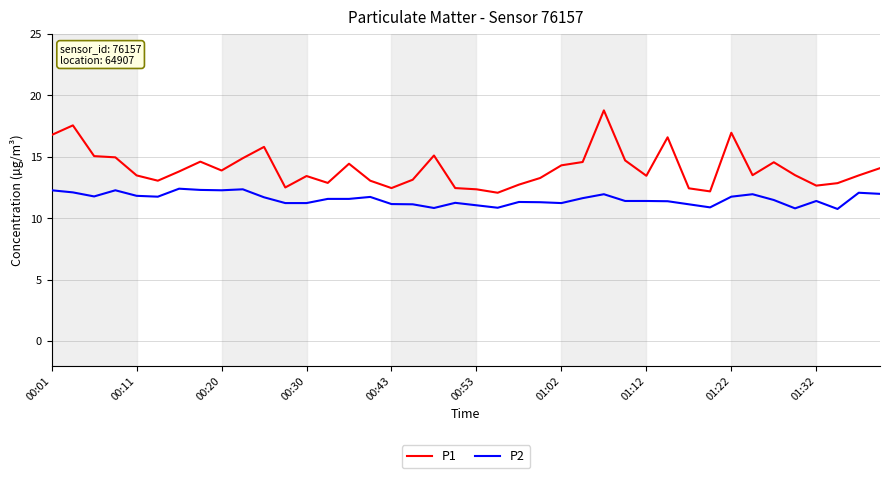

Rank the series by their average value, from lowest to highest.

P2, P1